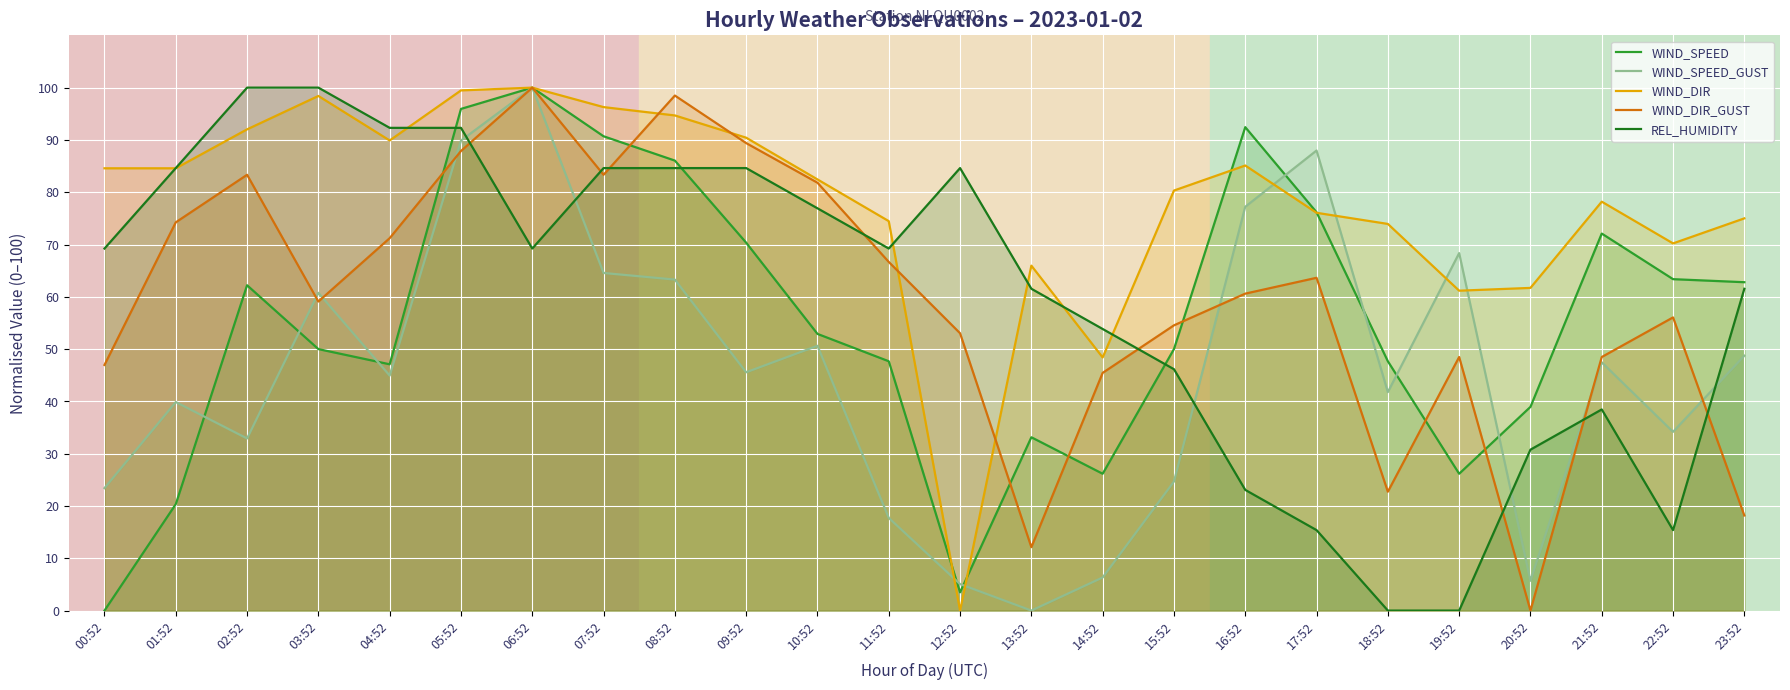

What is the sum of the WIND_DIR_GUST values at 12:52 and 10:52?

134.8